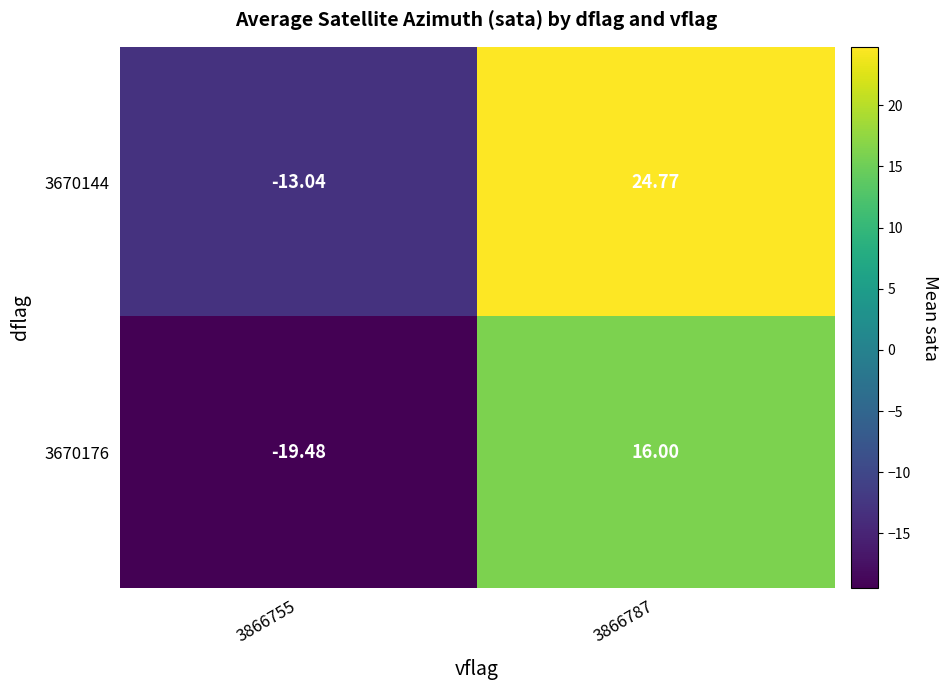

Which series has the largest total across all categories?

3670144